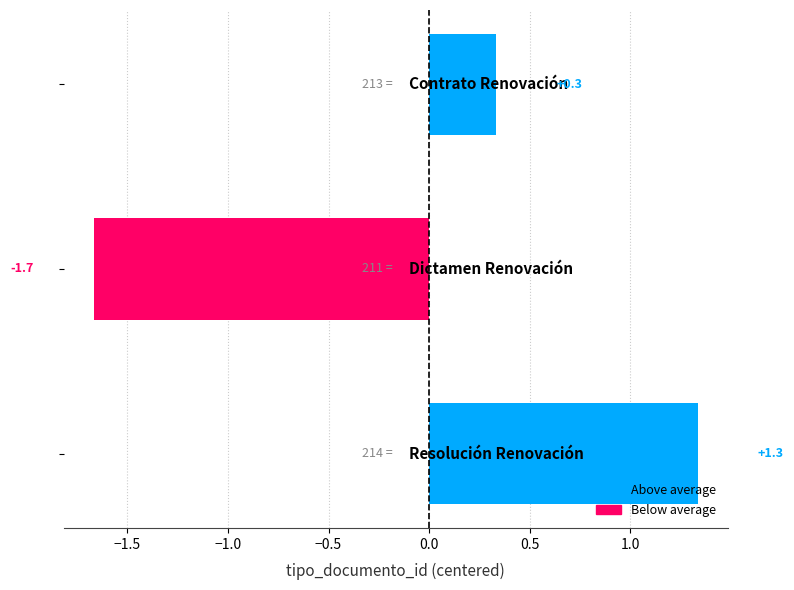

What is the value of the 2nd bar from the top?

-1.7